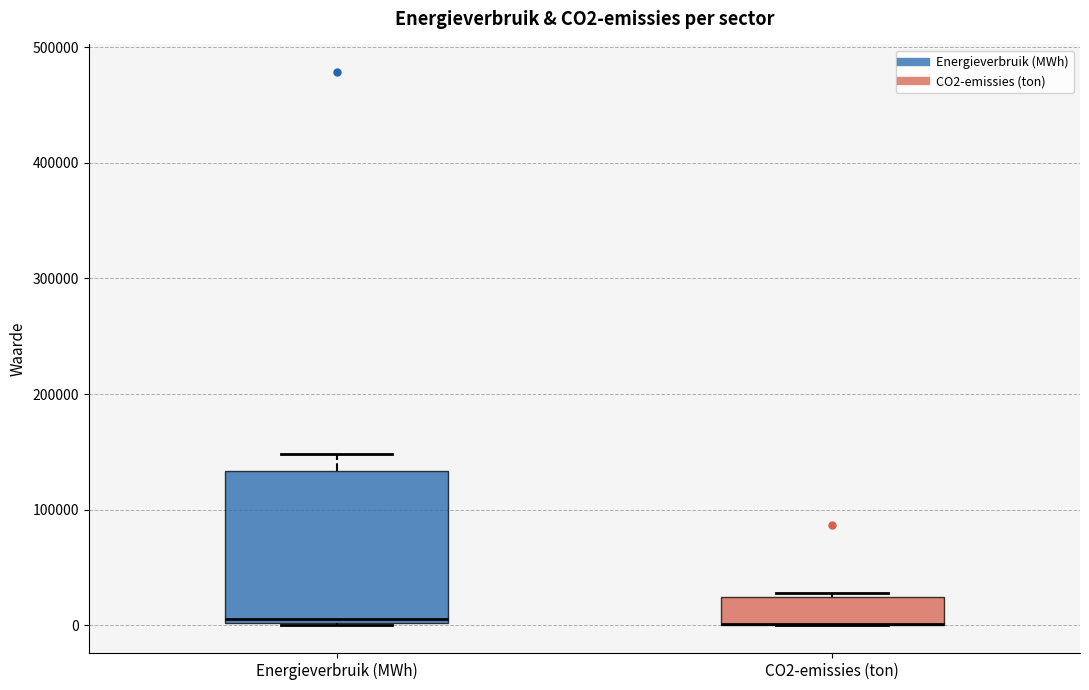

Where is the upper edge of the box for CO2-emissies (ton) on the y-axis? The values are not printed on the chart, so give them approximately, as read against the axis.

20000